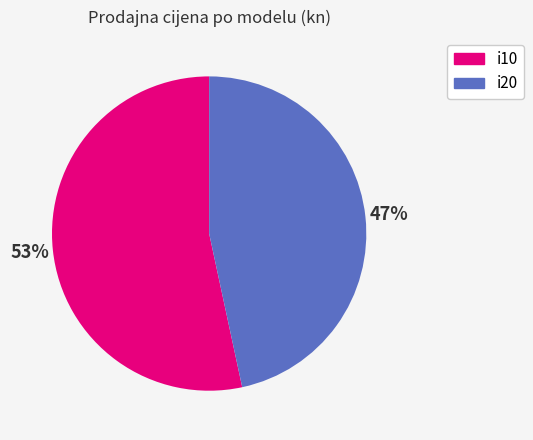

Count the number of slices in the pie.

2